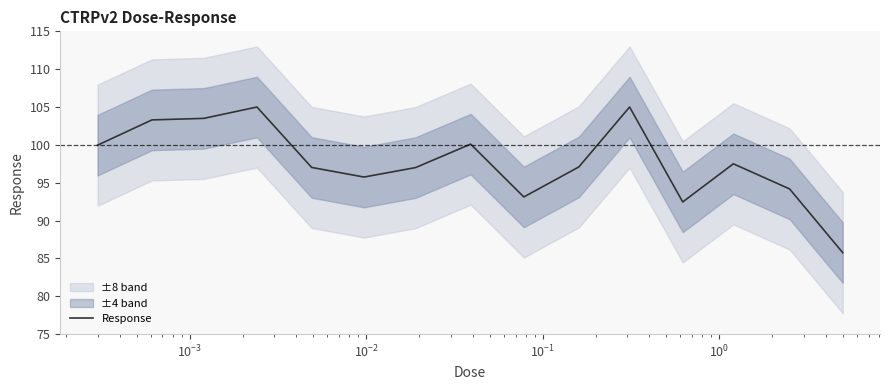

What is the highest value of the Response series?

105.0